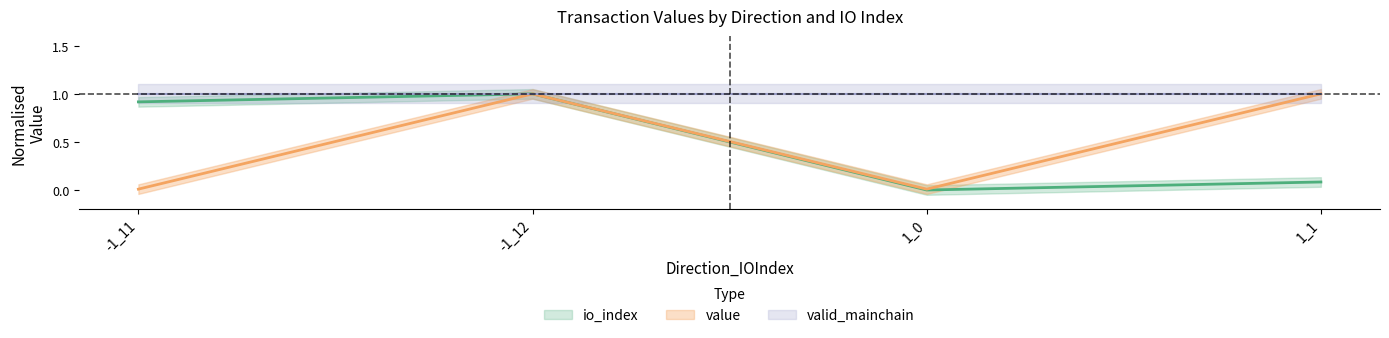

What is the average value of the value series?

0.5